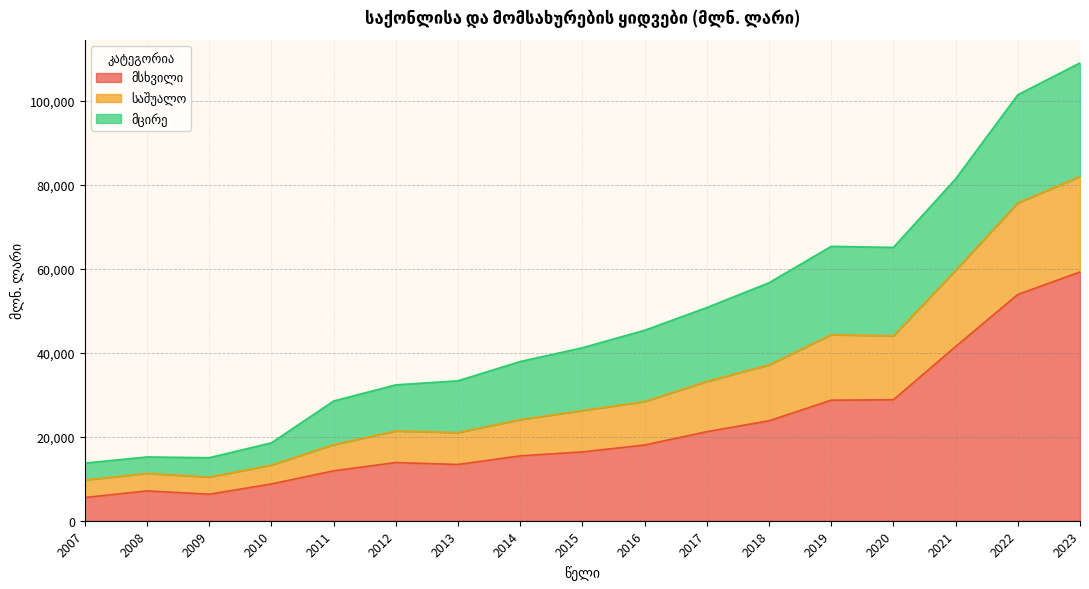

What is the total value across all series at 2017?

50756.1